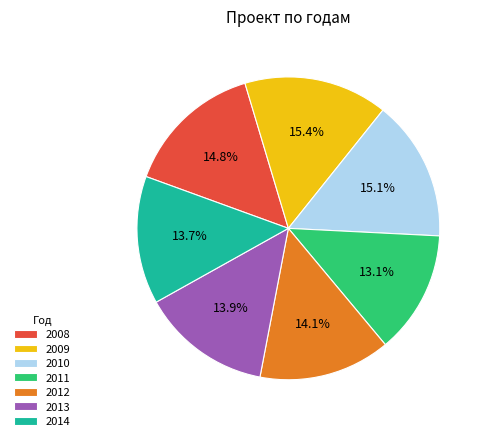

Which category has the smallest portion of the pie?

2011